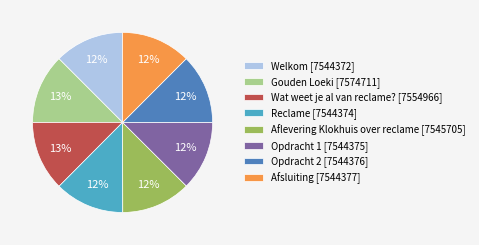

What is the ratio of the value at Opdracht 2 [7544376] to the value at Opdracht 1 [7544375]?

1.0